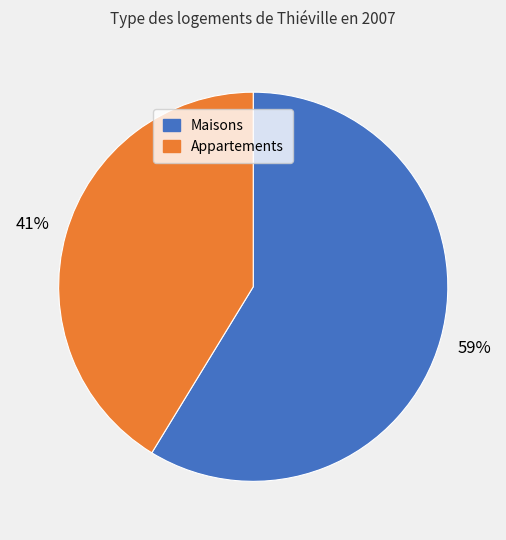

Is there a majority slice in this chart?

Yes